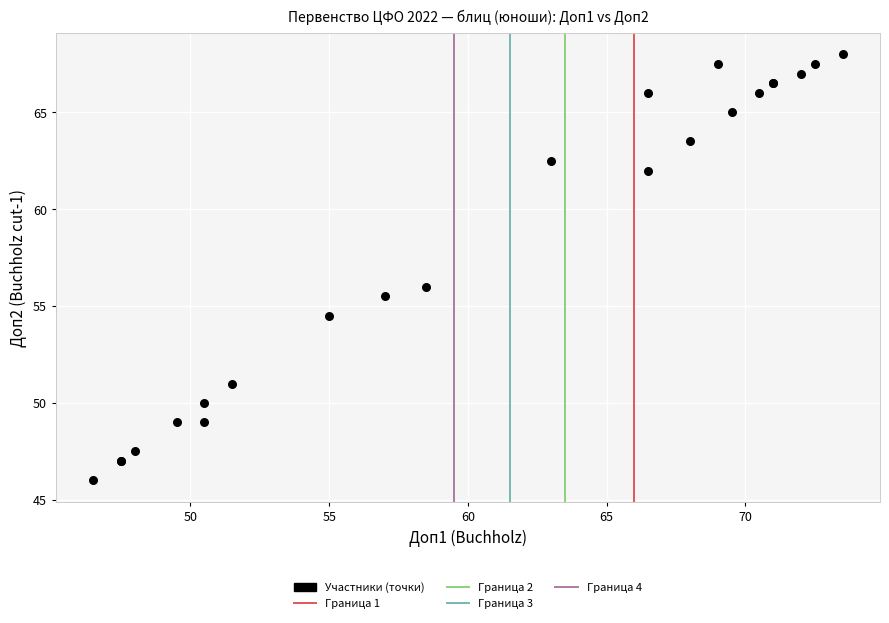

What Y value in the scatter plot is closest to 57?

56.0